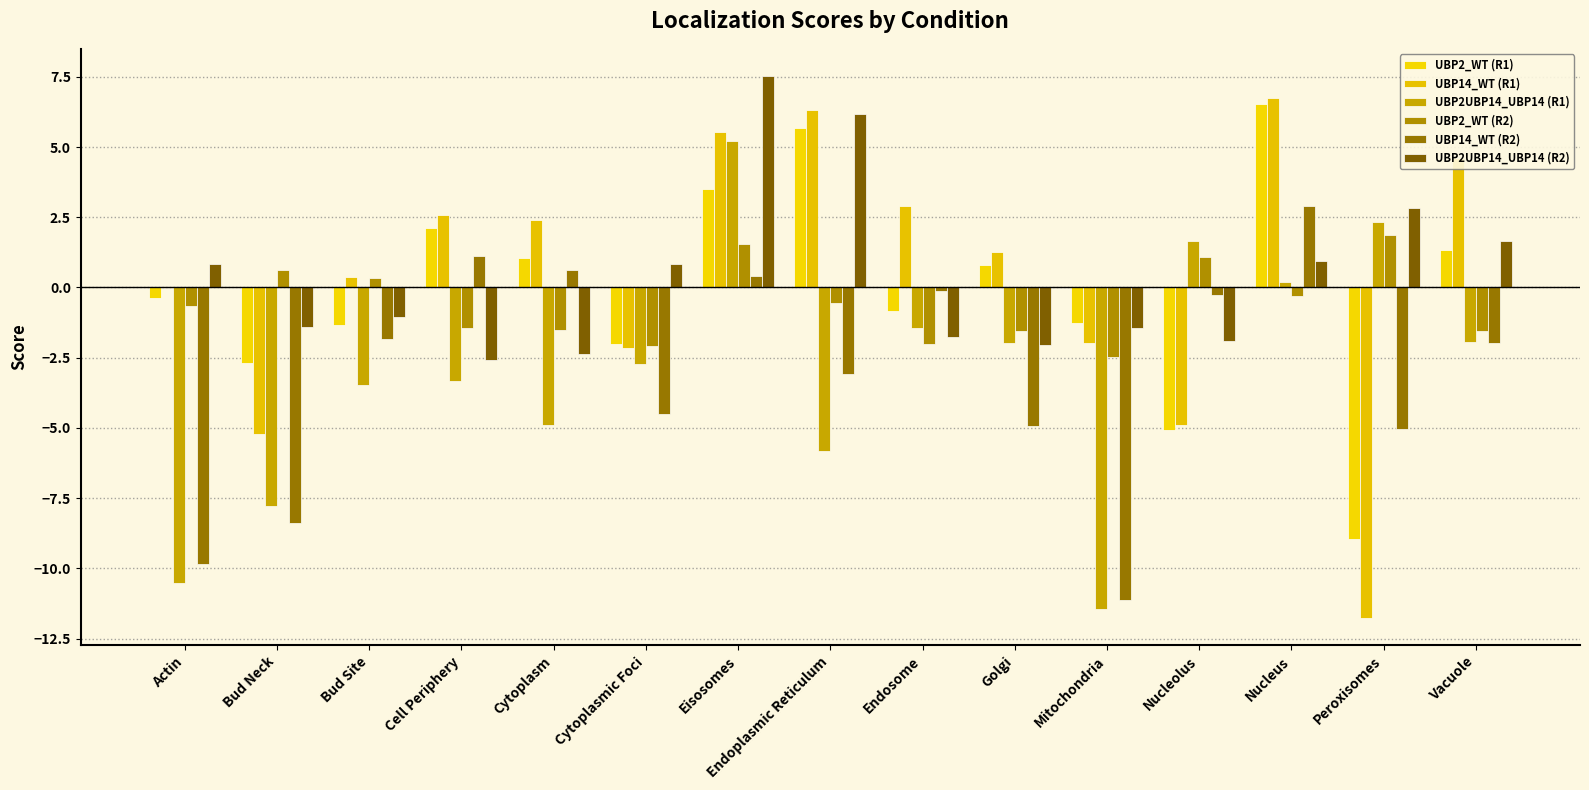

How many categories are shown in the chart?

15